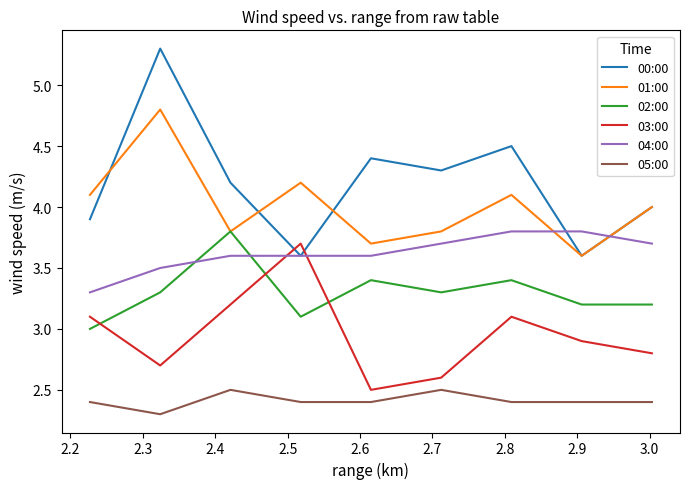

How many 02:00 values are between 3 and 4?

9